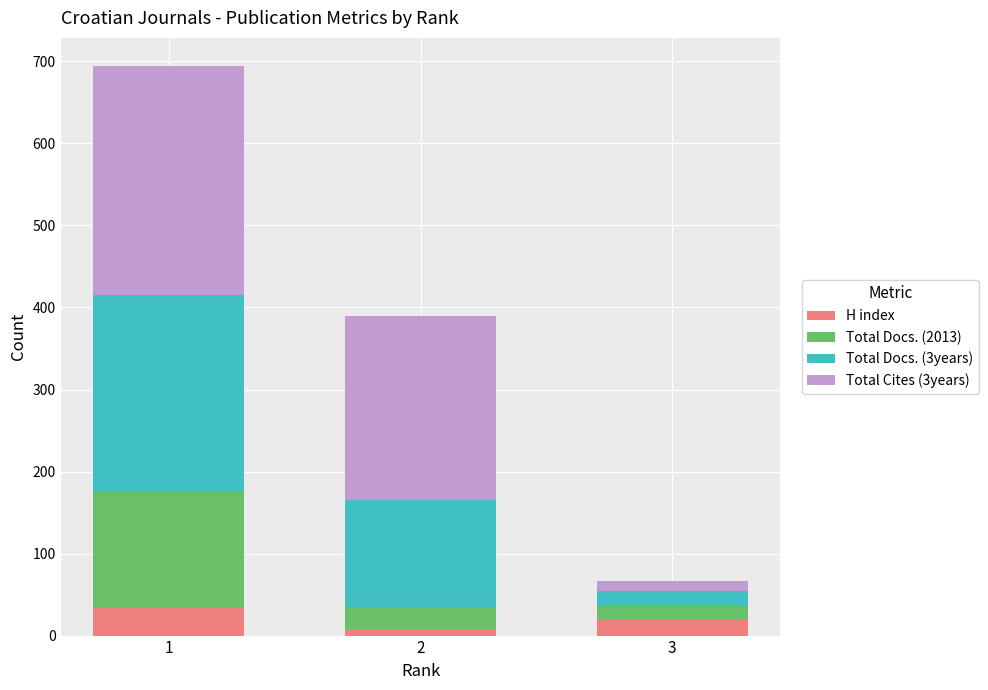

Does the chart contain stacked bars?

Yes